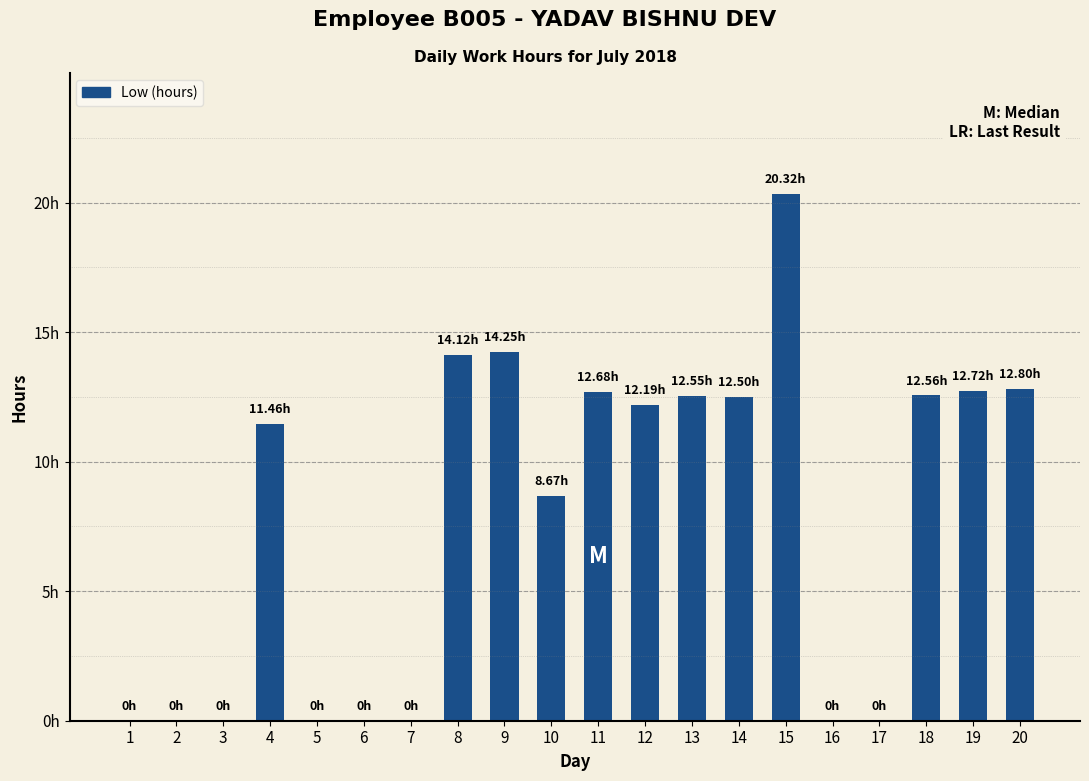

Which has a higher value, 11 or 19?

19